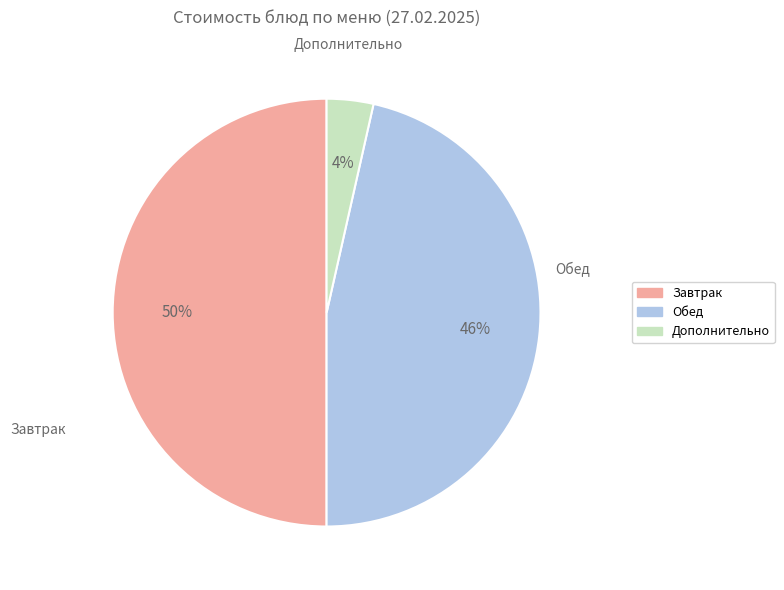

To the nearest percent, what is the average slice percentage?

33%